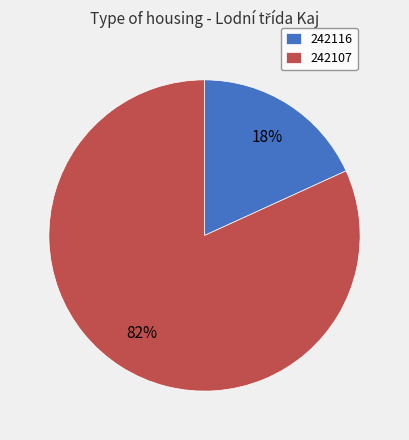

To the nearest percent, what percentage of the pie is 242116?

18%